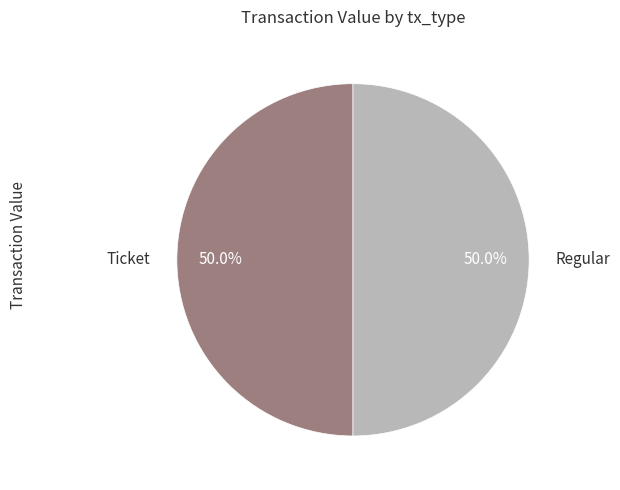

Approximately how many times larger is the value at Regular compared to Ticket?

1.0